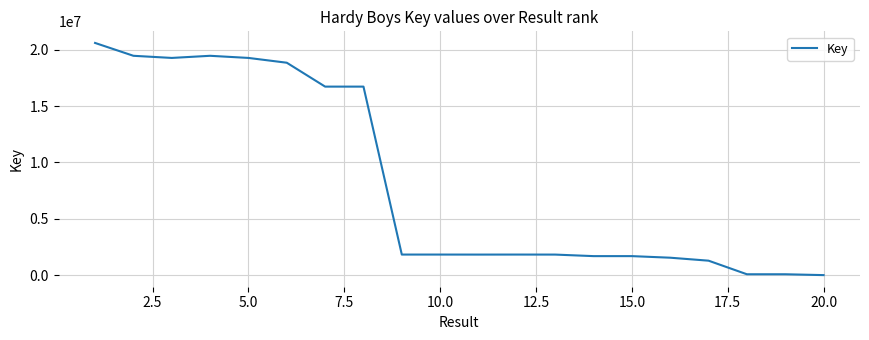

What is the difference between the maximum and minimum values?

20595410